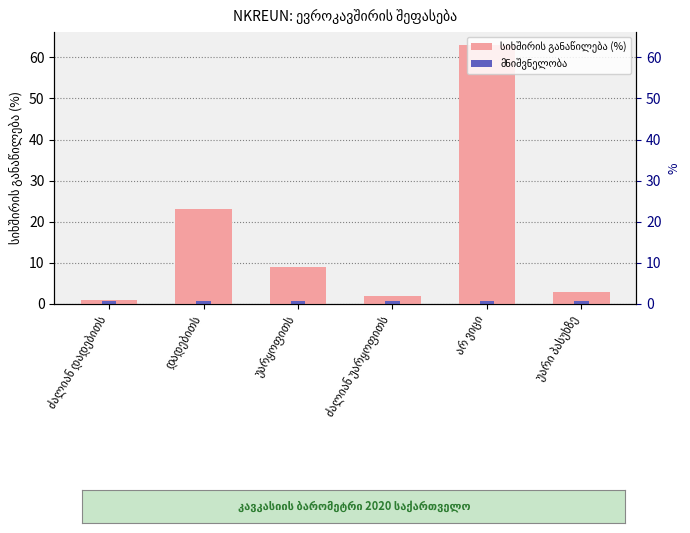

What is the lowest value of the მნიშვნელობა series?

0.8